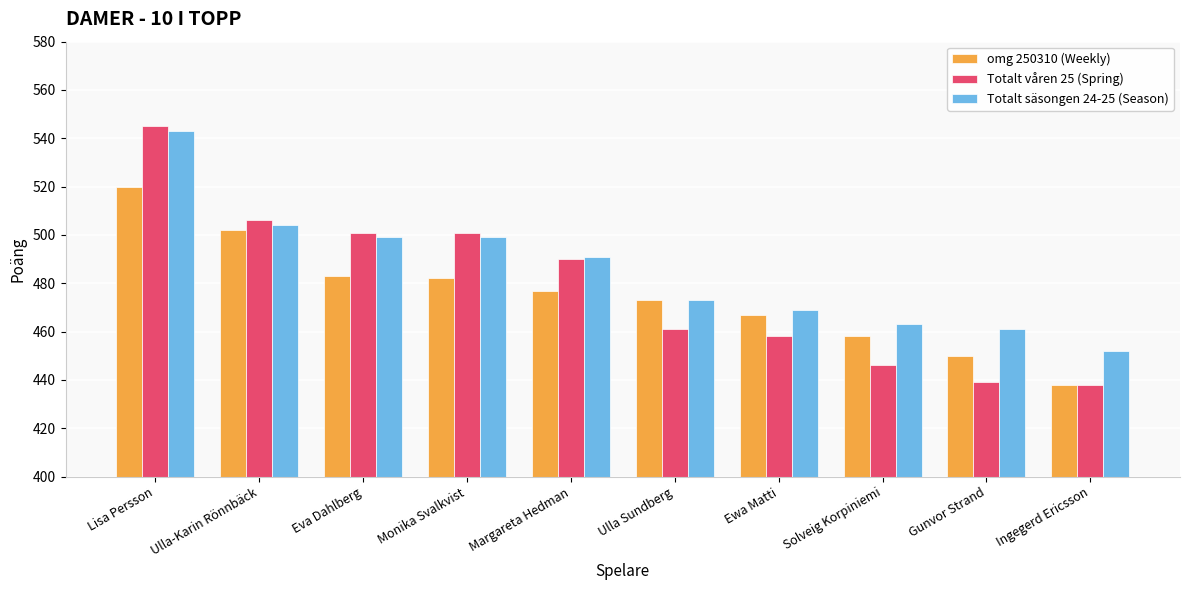

What position from the left is Eva Dahlberg?

3